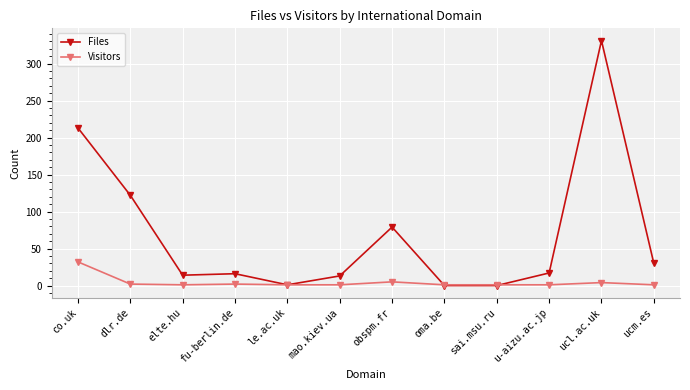

What are all the series names shown in the legend?

Files, Visitors